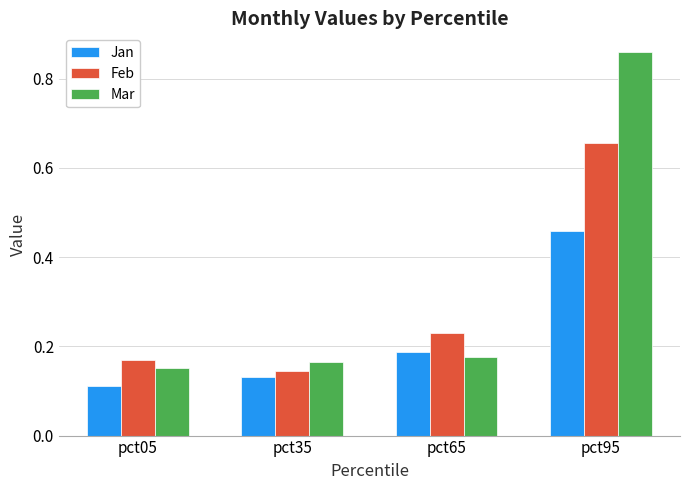

At which category does the chart reach its peak across all series?

pct95